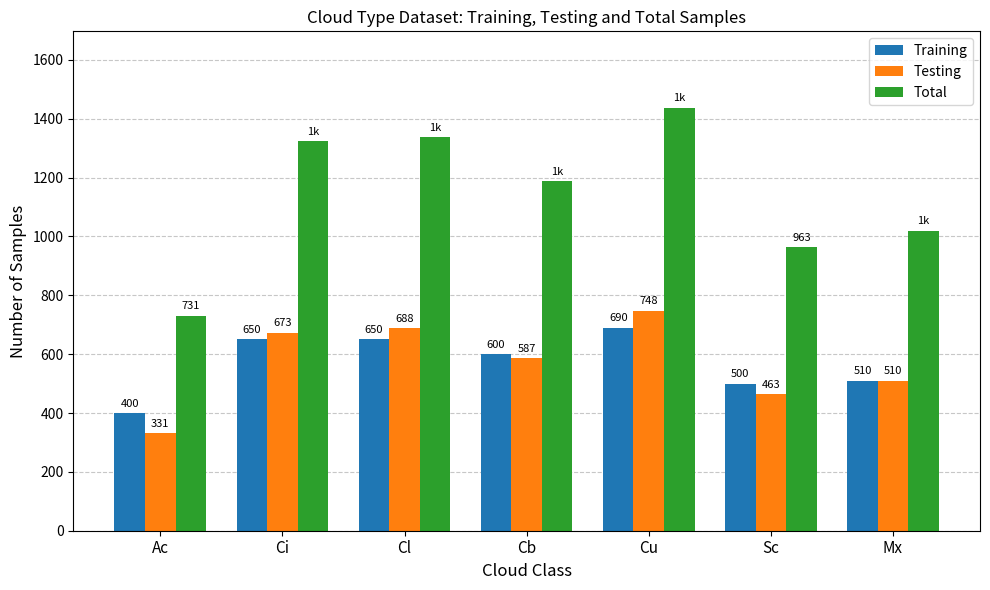

Count the number of data series in this chart.

3